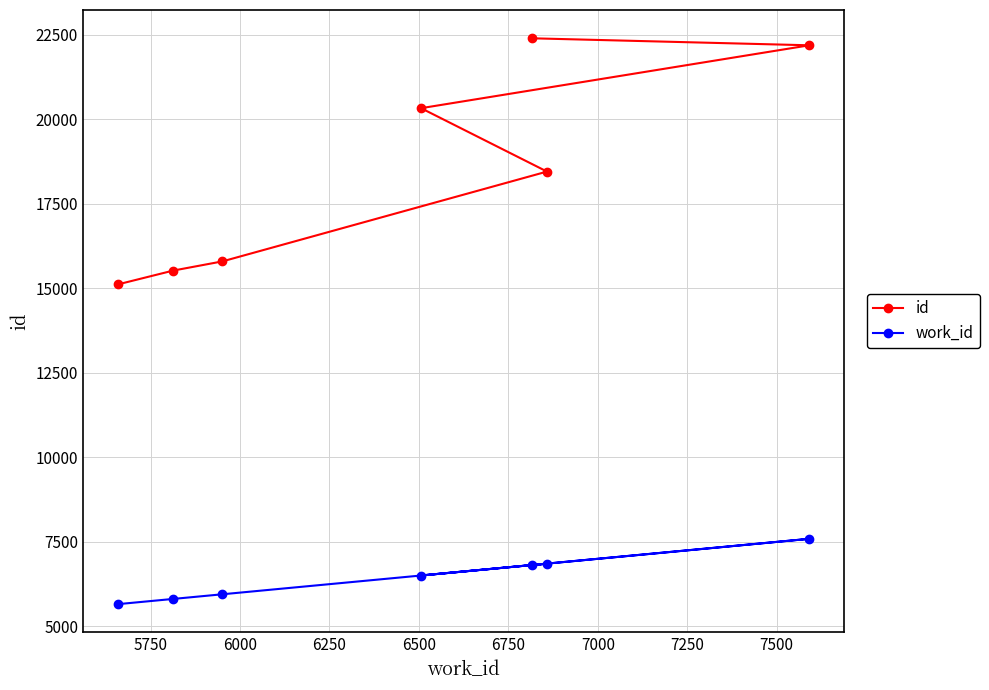

What is the highest value of the work_id series?

7591